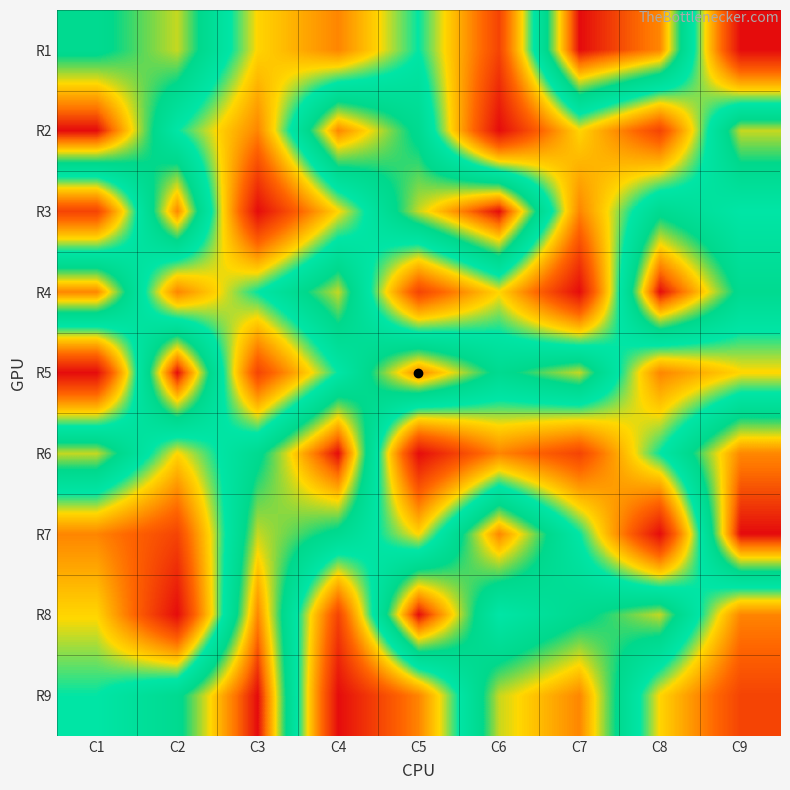

Reading left to right, transcribe all the data shown in this chart.

R1: C1=6	C2=7	C3=4	C4=3	C5=5	C6=2	C7=9	C8=8	C9=1
R2: C1=9	C2=5	C3=3	C4=8	C5=6	C6=1	C7=4	C8=2	C9=7
R3: C1=2	C2=8	C3=1	C4=4	C5=7	C6=9	C7=3	C8=6	C9=5
R4: C1=8	C2=3	C3=5	C4=7	C5=2	C6=4	C7=1	C8=9	C9=6
R5: C1=1	C2=9	C3=2	C4=5	C5=8	C6=6	C7=7	C8=3	C9=4
R6: C1=7	C2=4	C3=6	C4=9	C5=1	C6=3	C7=2	C8=5	C9=8
R7: C1=3	C2=2	C3=7	C4=6	C5=4	C6=8	C7=5	C8=1	C9=9
R8: C1=4	C2=1	C3=8	C4=2	C5=9	C6=5	C7=6	C8=7	C9=3
R9: C1=5	C2=6	C3=9	C4=1	C5=3	C6=7	C7=8	C8=4	C9=2